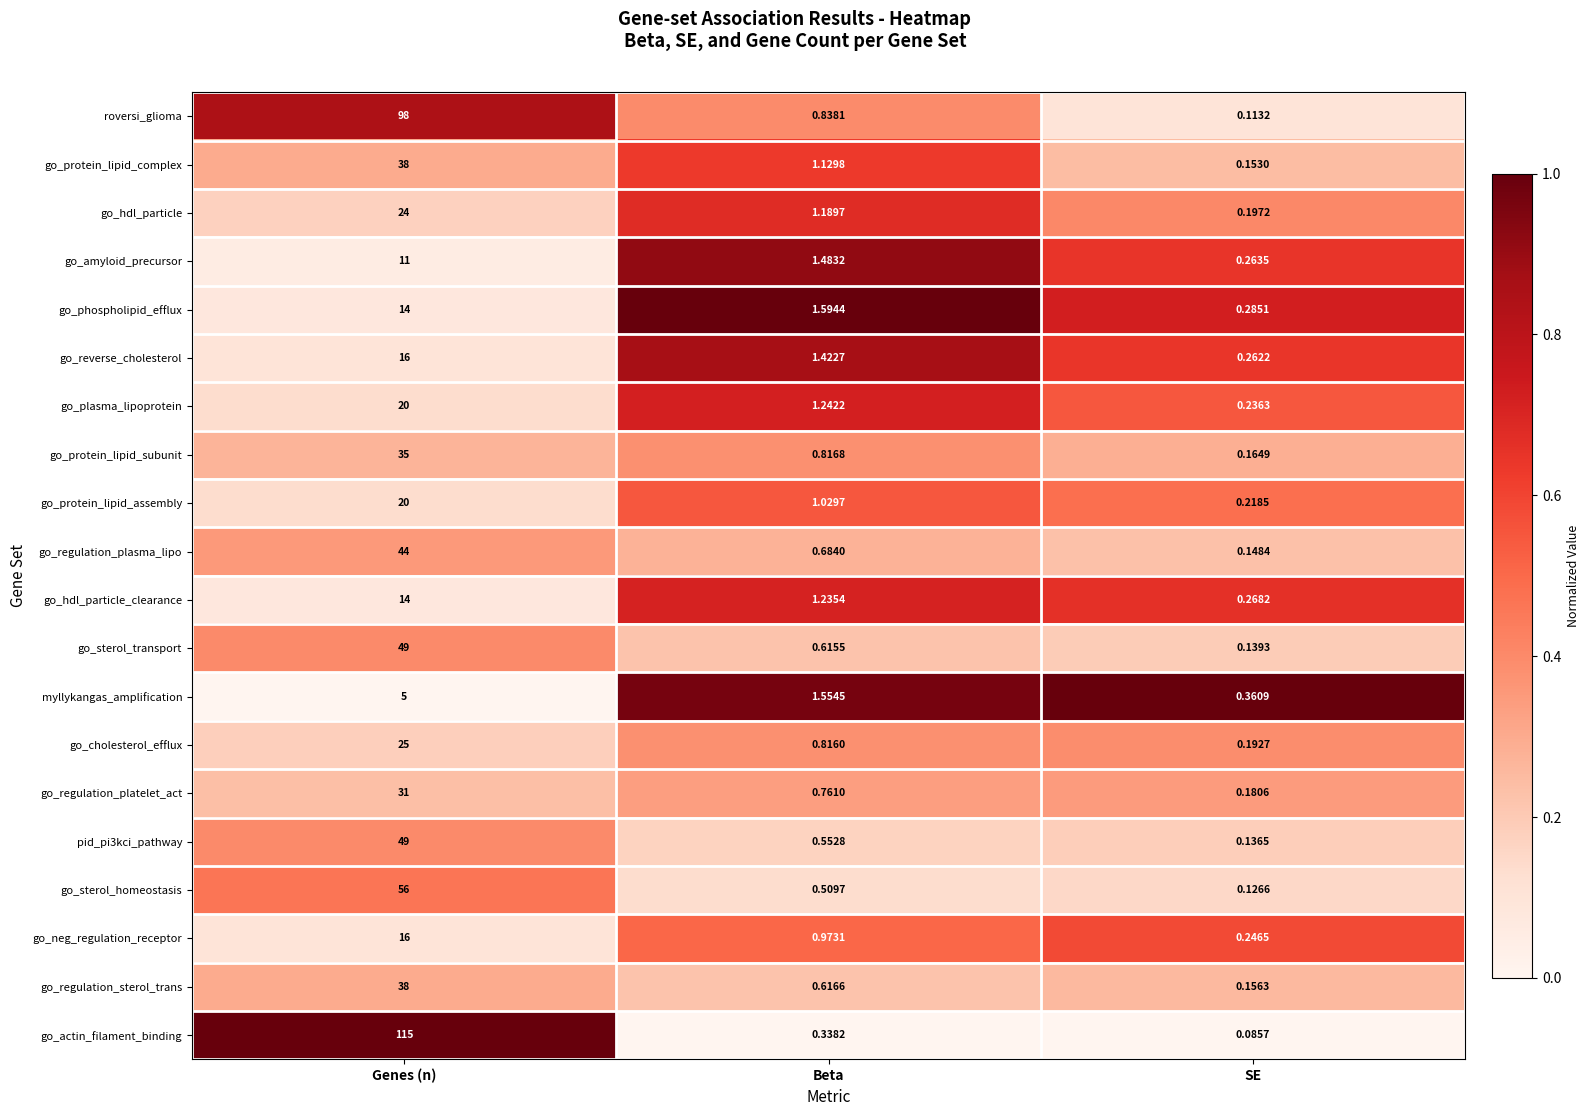

Is the value of go_amyloid_precursor at Genes (n) greater than the value of go_protein_lipid_assembly at Genes (n)?

No